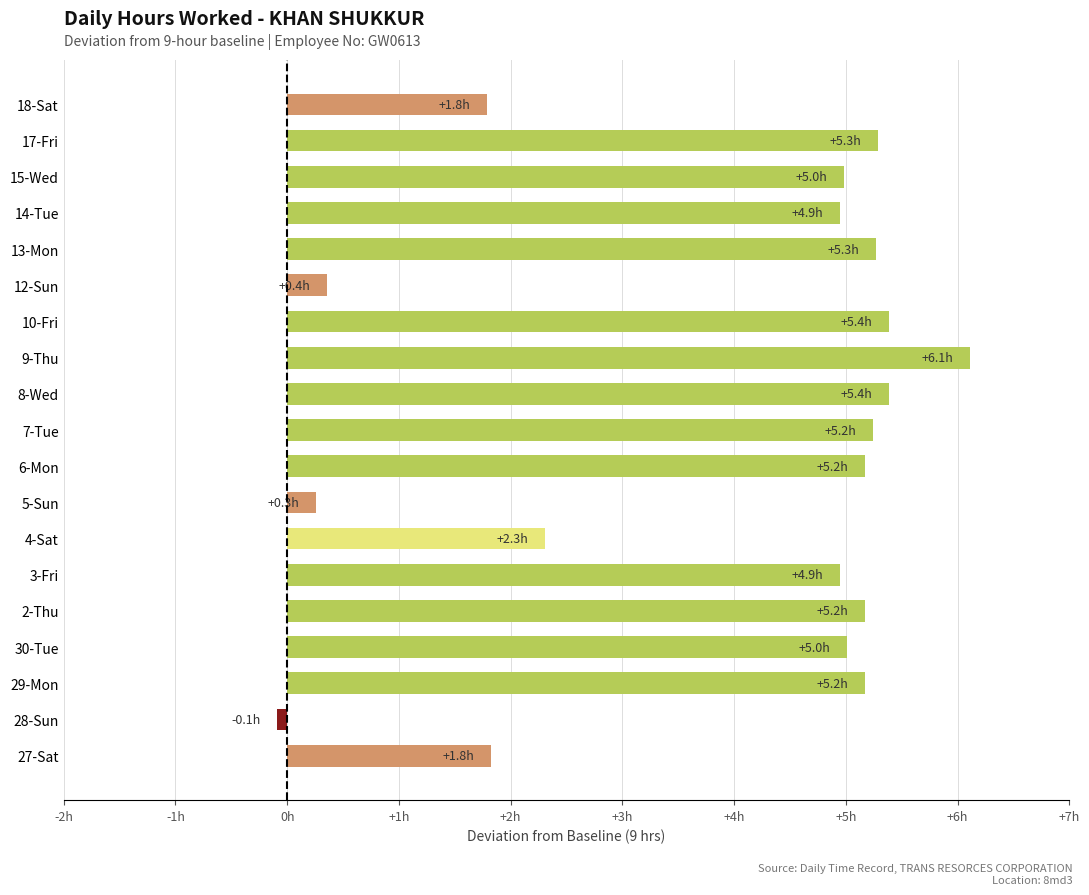

Are the bars horizontal?

Yes